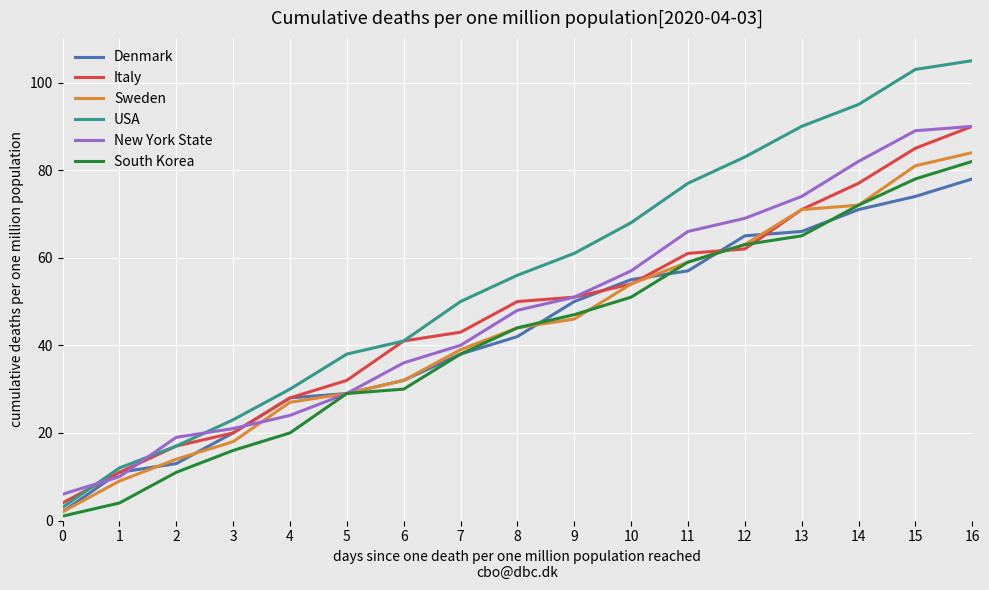

How many lines are shown in the chart?

6